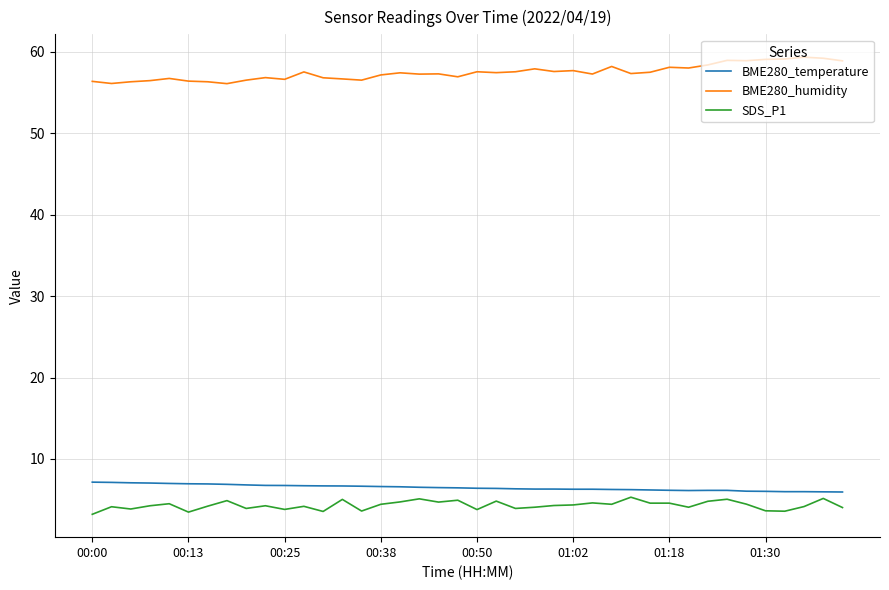

What is the minimum value shown in the chart?

3.2